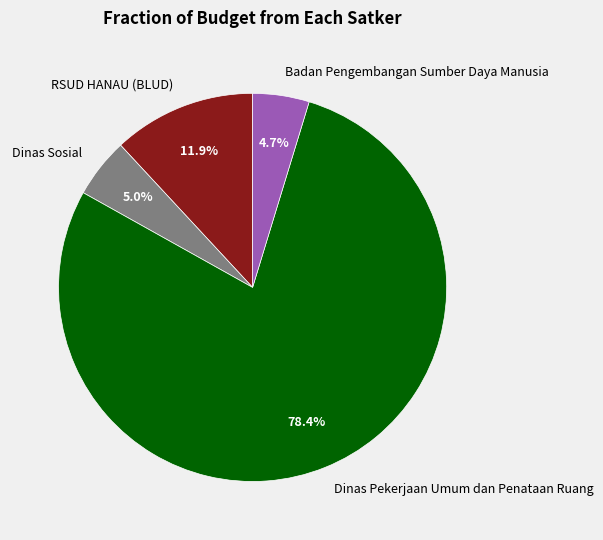

Which slice is the largest?

Dinas Pekerjaan Umum dan Penataan Ruang